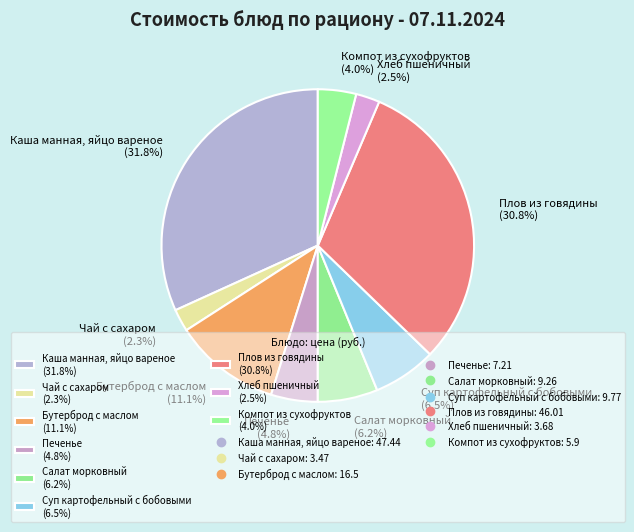

Which has a higher value, Суп картофельный с бобовыми (6.5%) or Бутерброд с маслом (11.1%)?

Бутерброд с маслом (11.1%)